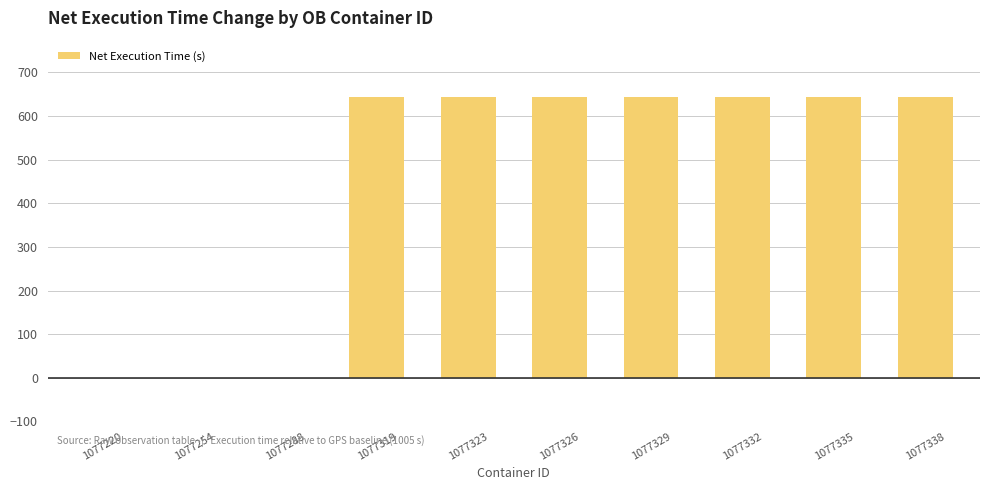

What is the sum of all values?

4508